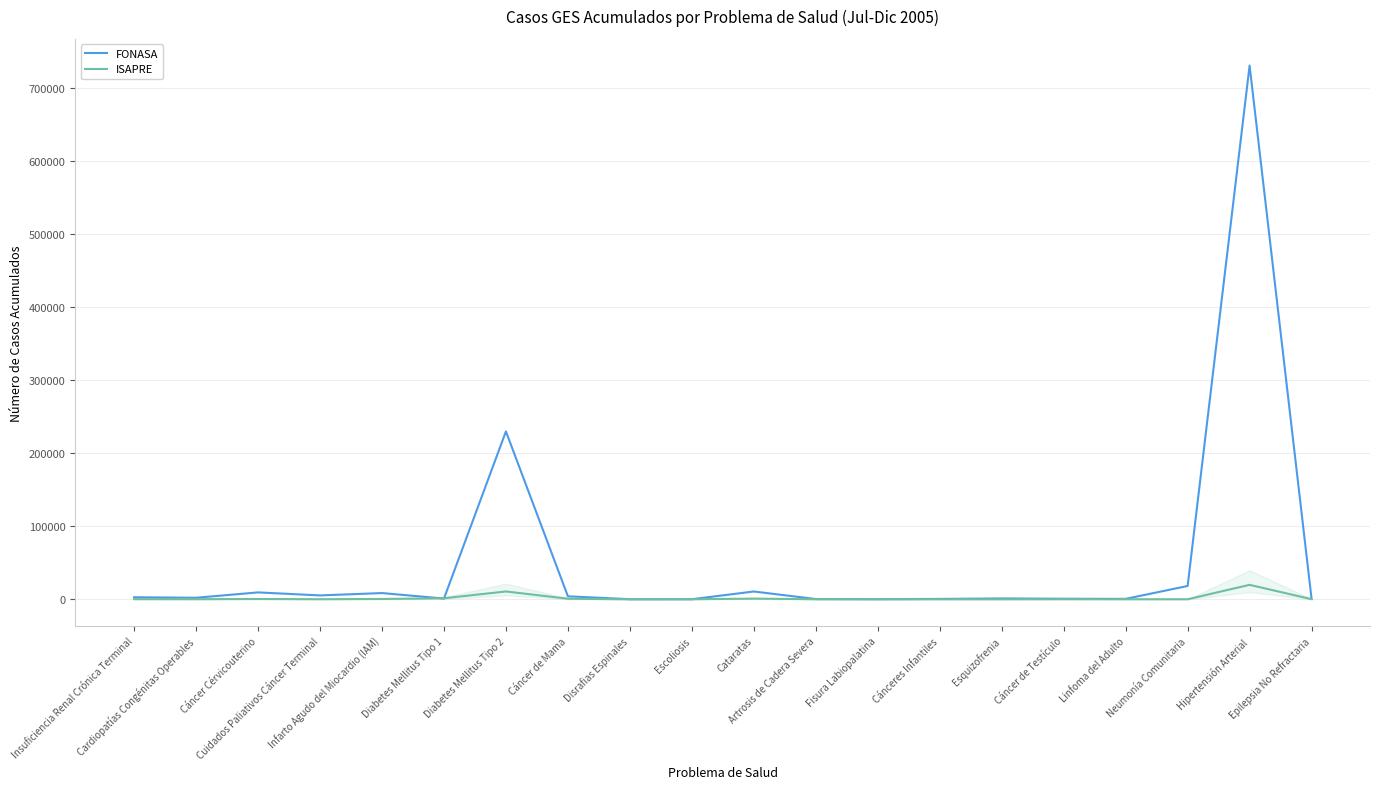

What is the lowest value of the ISAPRE series?

7